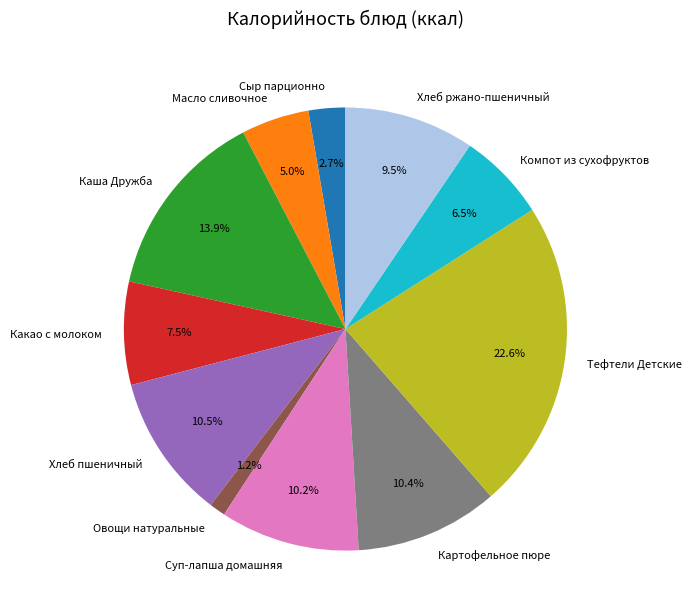

Is Овощи натуральные the majority of the pie?

No